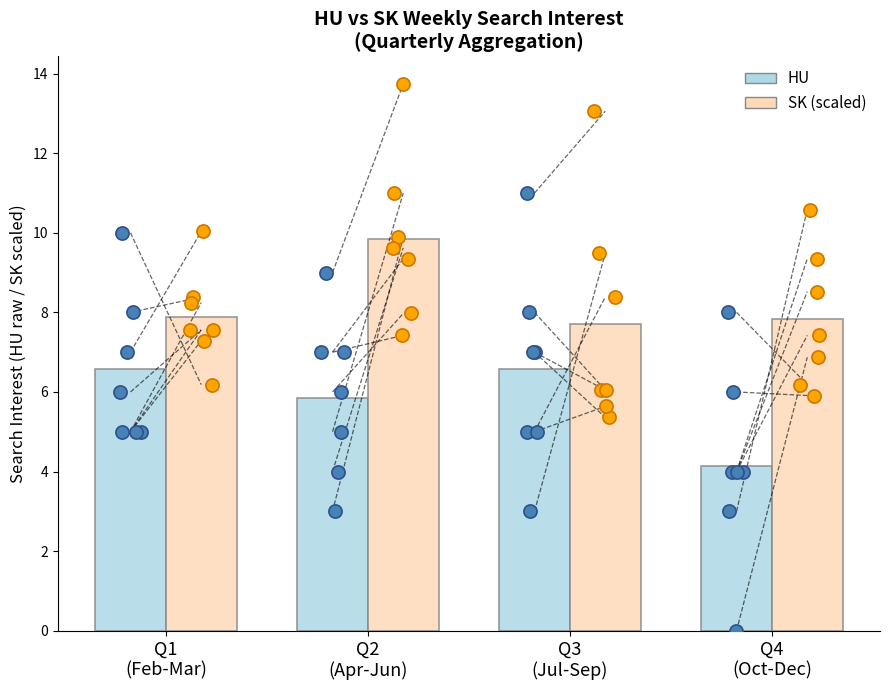

At how many categories does at least one series exceed 6?

4